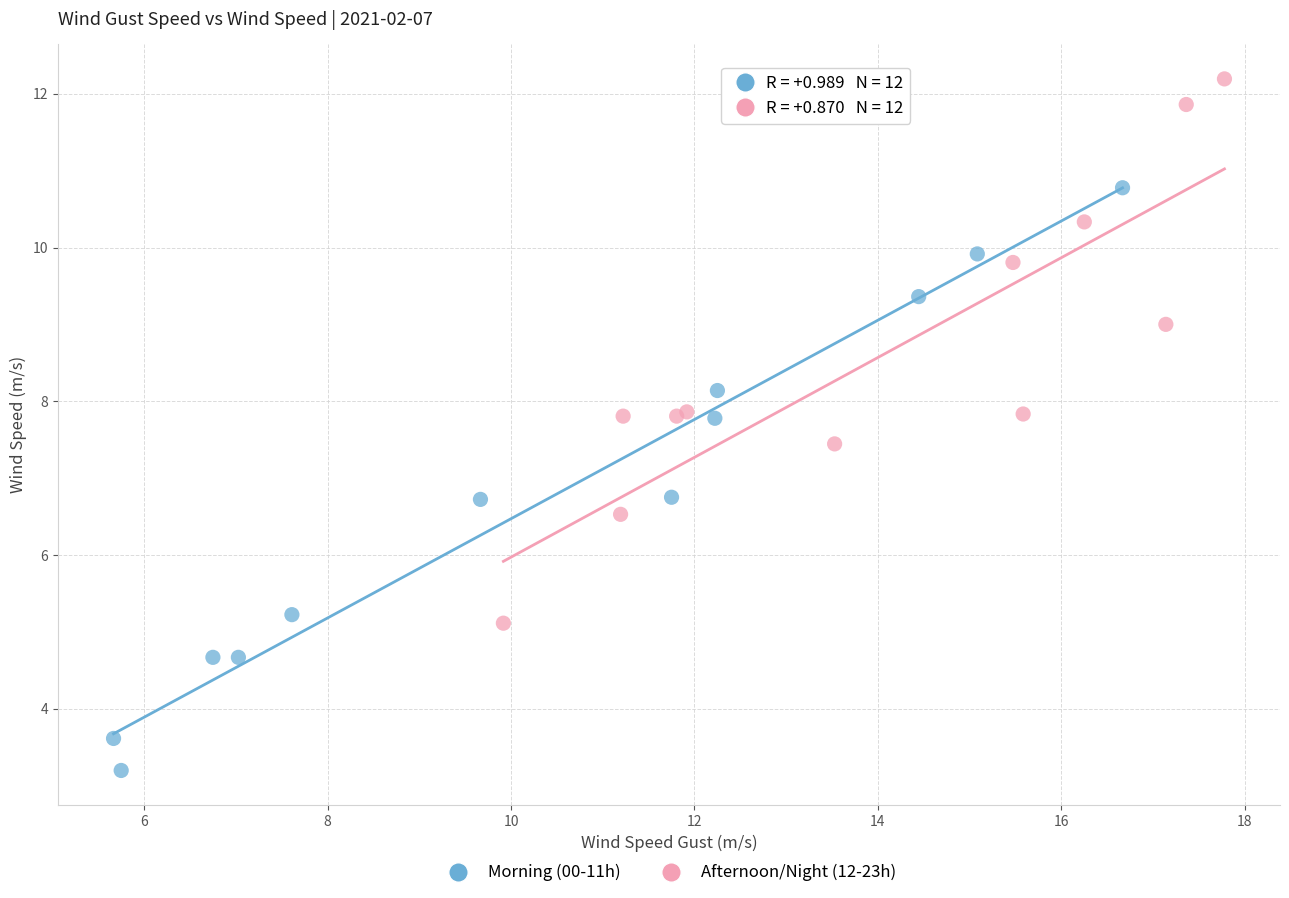

Which series reaches the maximum Y coordinate?

Afternoon/Night (12-23h)